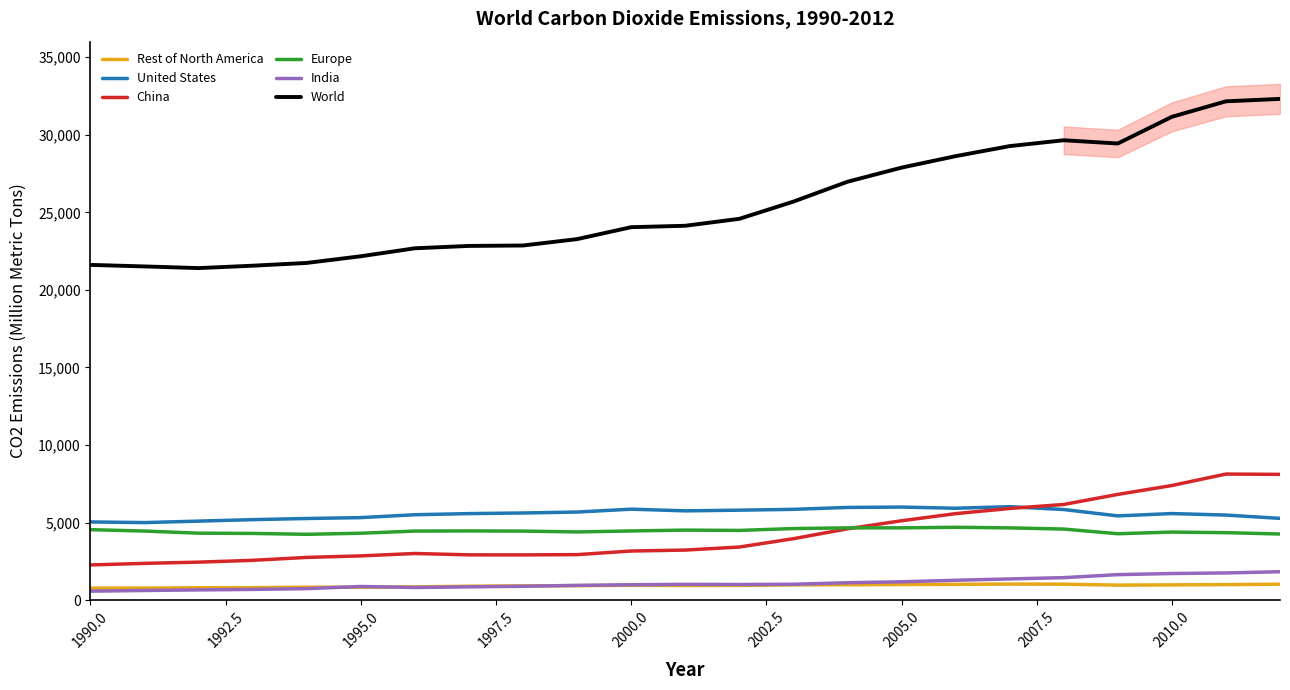

True or false: World has more than 1 interior local peaks.

False